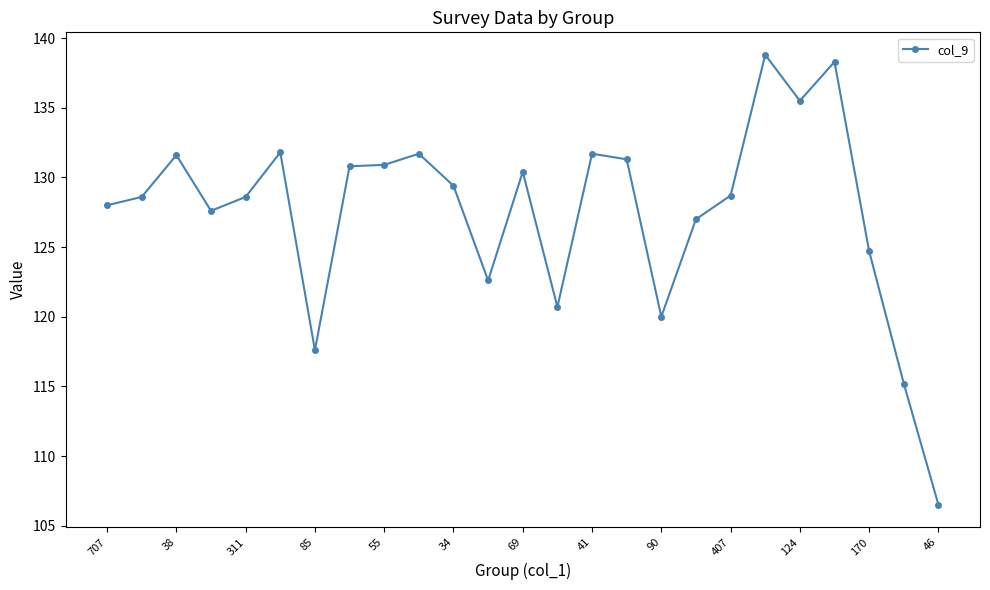

What is the maximum value shown in the chart?

138.8